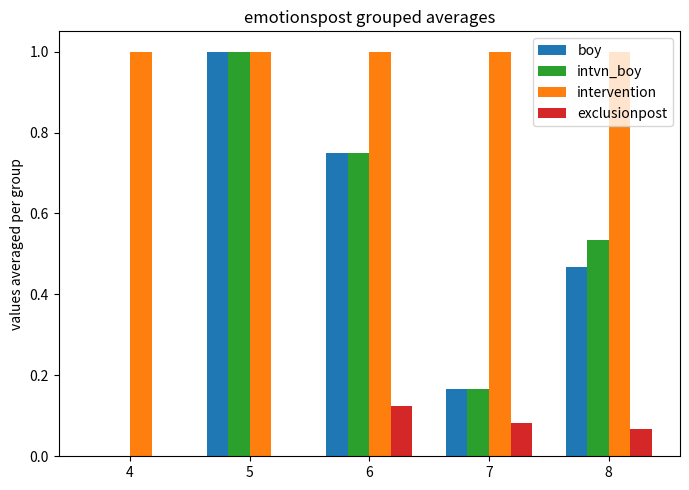

What is the sum of all intvn_boy values?

2.5